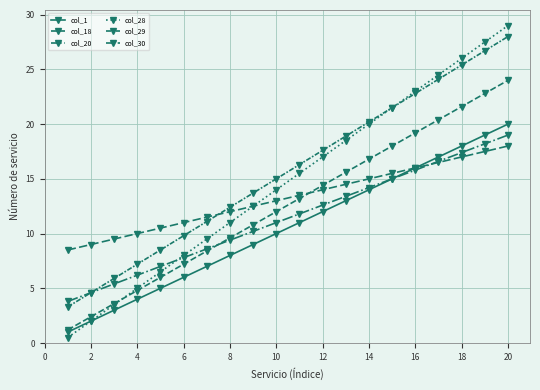

Count the number of data series in this chart.

6